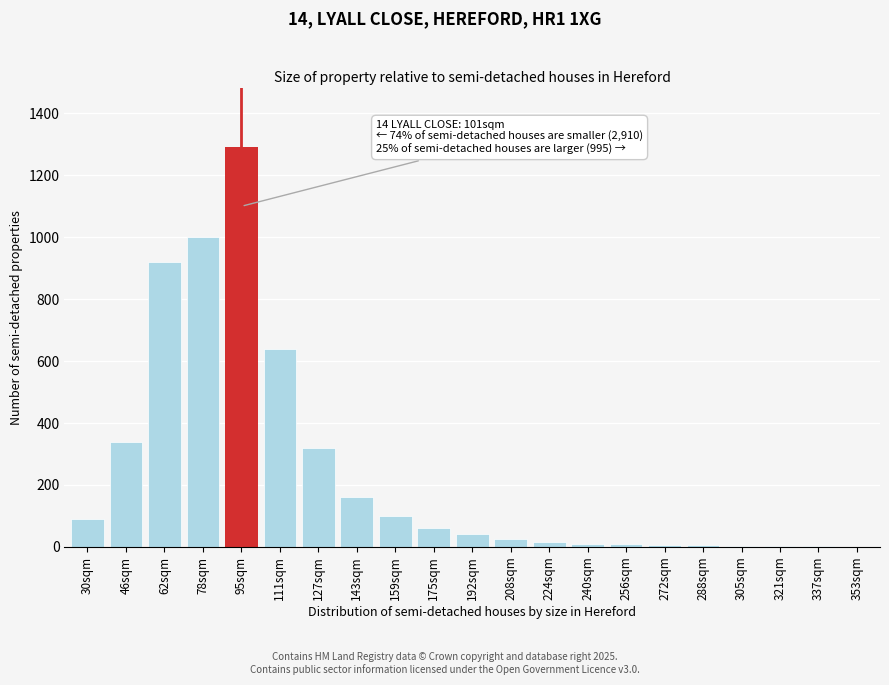

What is the maximum value shown in the chart?

1290